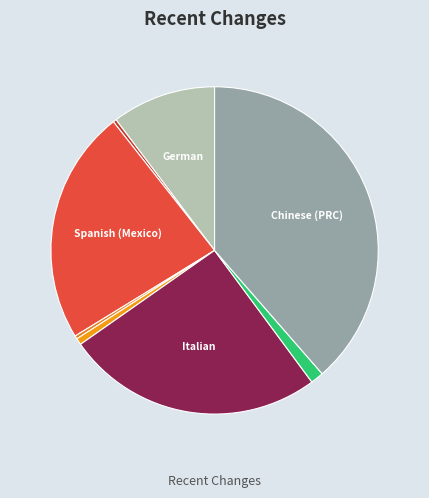

Which category has the smallest portion of the pie?

English